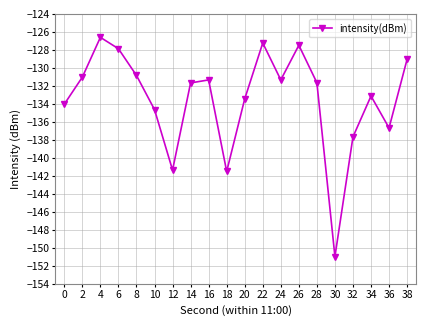

What is the change in value from 34 to 36?

-3.5